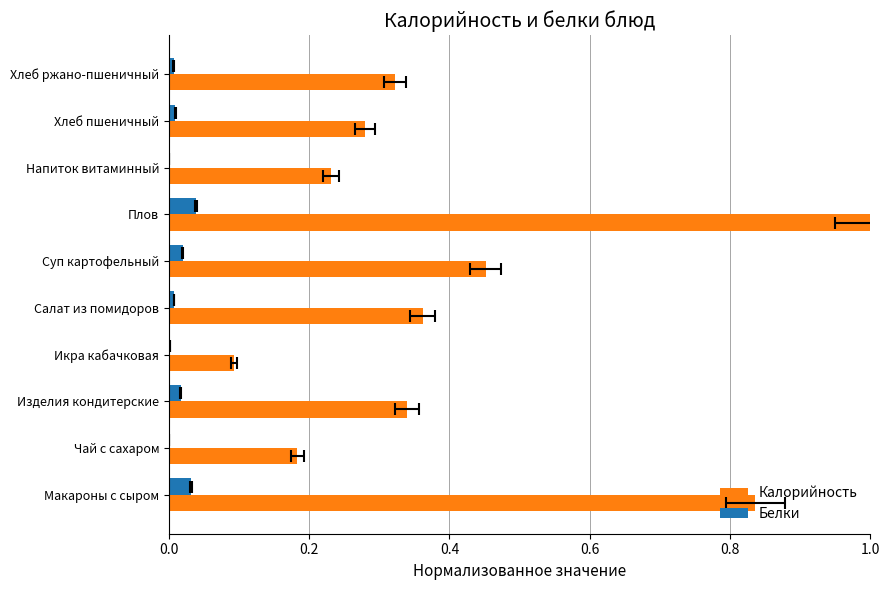

Count the Калорийность values in the range 0 to 1.

10